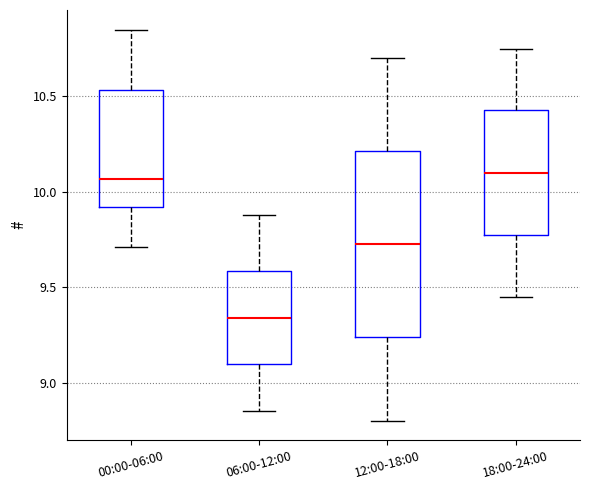

Comparing the boxes themselves (not the whiskers), which one is the tallest?

12:00-18:00